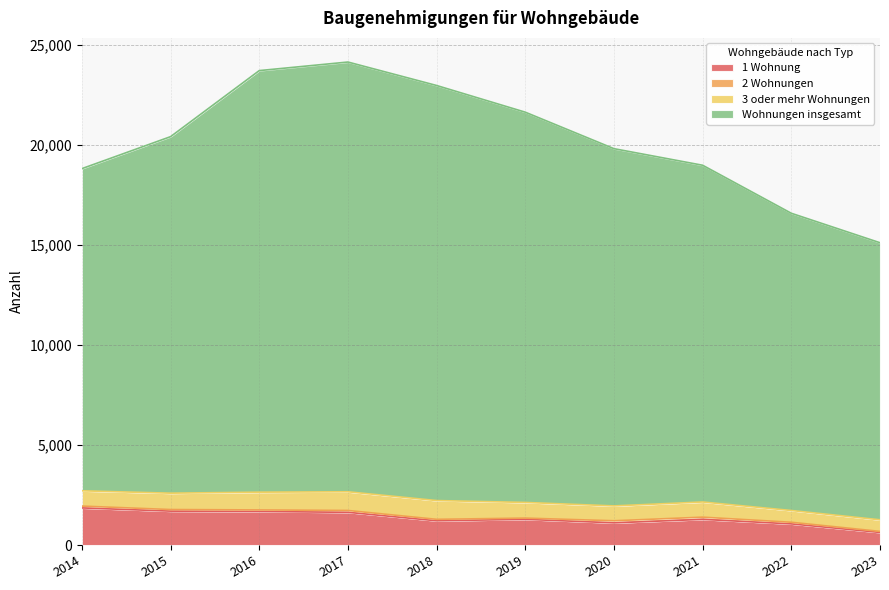

What is the greatest value displayed?

24132